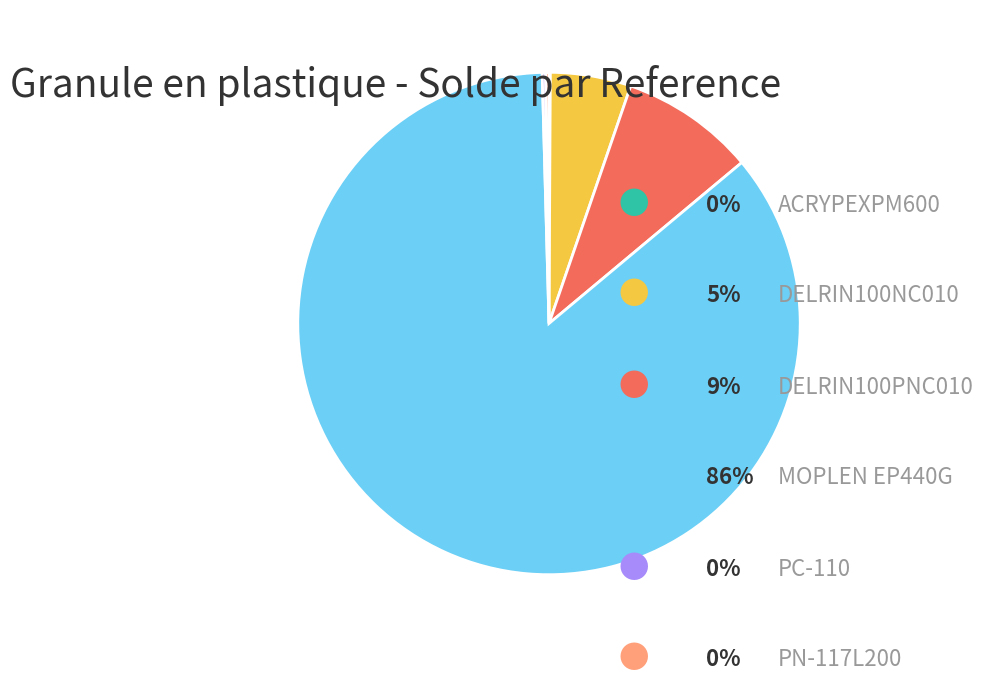

Is there a majority slice in this chart?

Yes